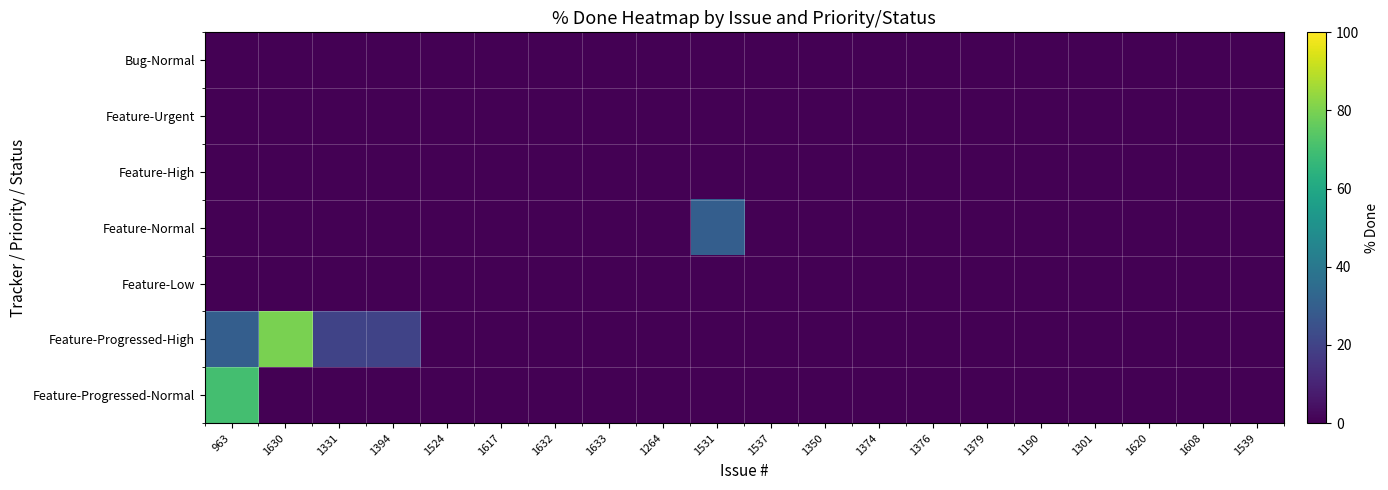

Reading left to right, transcribe all the data shown in this chart.

Bug-Normal: 963=0	1630=0	1331=0	1394=0	1524=0	1617=0	1632=0	1633=0	1264=0	1531=0	1537=0	1350=0	1374=0	1376=0	1379=0	1190=0	1301=0	1620=0	1608=0	1539=0
Feature-Urgent: 963=0	1630=0	1331=0	1394=0	1524=0	1617=0	1632=0	1633=0	1264=0	1531=0	1537=0	1350=0	1374=0	1376=0	1379=0	1190=0	1301=0	1620=0	1608=0	1539=0
Feature-High: 963=0	1630=0	1331=0	1394=0	1524=0	1617=0	1632=0	1633=0	1264=0	1531=0	1537=0	1350=0	1374=0	1376=0	1379=0	1190=0	1301=0	1620=0	1608=0	1539=0
Feature-Normal: 963=0	1630=0	1331=0	1394=0	1524=0	1617=0	1632=0	1633=0	1264=0	1531=30	1537=0	1350=0	1374=0	1376=0	1379=0	1190=0	1301=0	1620=0	1608=0	1539=0
Feature-Low: 963=0	1630=0	1331=0	1394=0	1524=0	1617=0	1632=0	1633=0	1264=0	1531=0	1537=0	1350=0	1374=0	1376=0	1379=0	1190=0	1301=0	1620=0	1608=0	1539=0
Feature-Progressed-High: 963=30	1630=80	1331=20	1394=20	1524=0	1617=0	1632=0	1633=0	1264=0	1531=0	1537=0	1350=0	1374=0	1376=0	1379=0	1190=0	1301=0	1620=0	1608=0	1539=0
Feature-Progressed-Normal: 963=70	1630=0	1331=0	1394=0	1524=0	1617=0	1632=0	1633=0	1264=0	1531=0	1537=0	1350=0	1374=0	1376=0	1379=0	1190=0	1301=0	1620=0	1608=0	1539=0